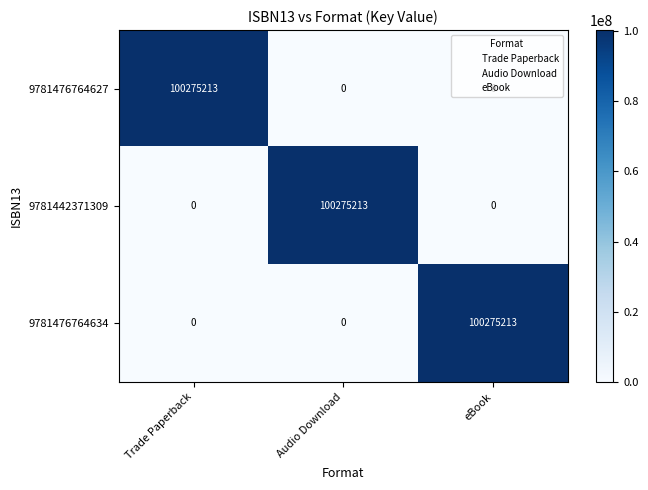

Count the number of data series in this chart.

3